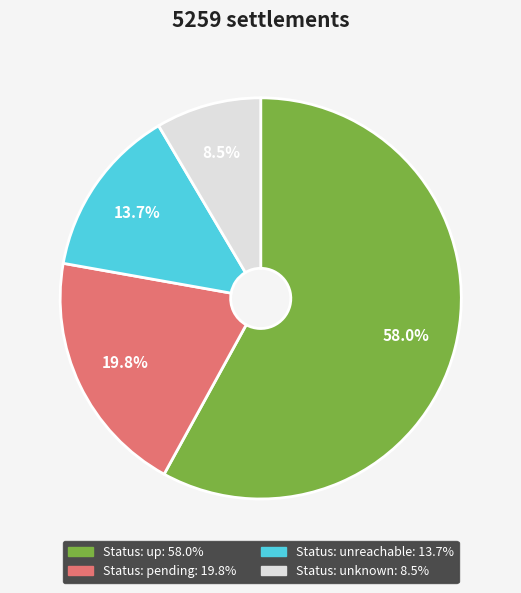

Does any single category account for the majority?

Yes